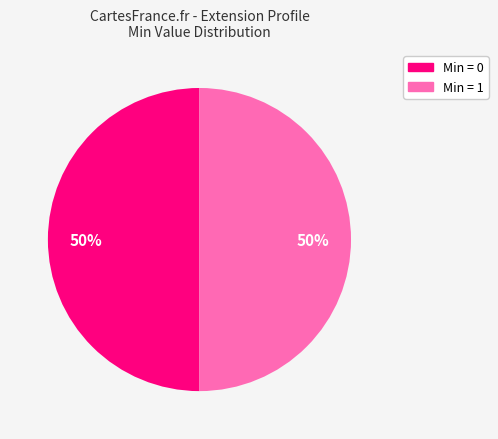

Does any single category account for the majority?

No